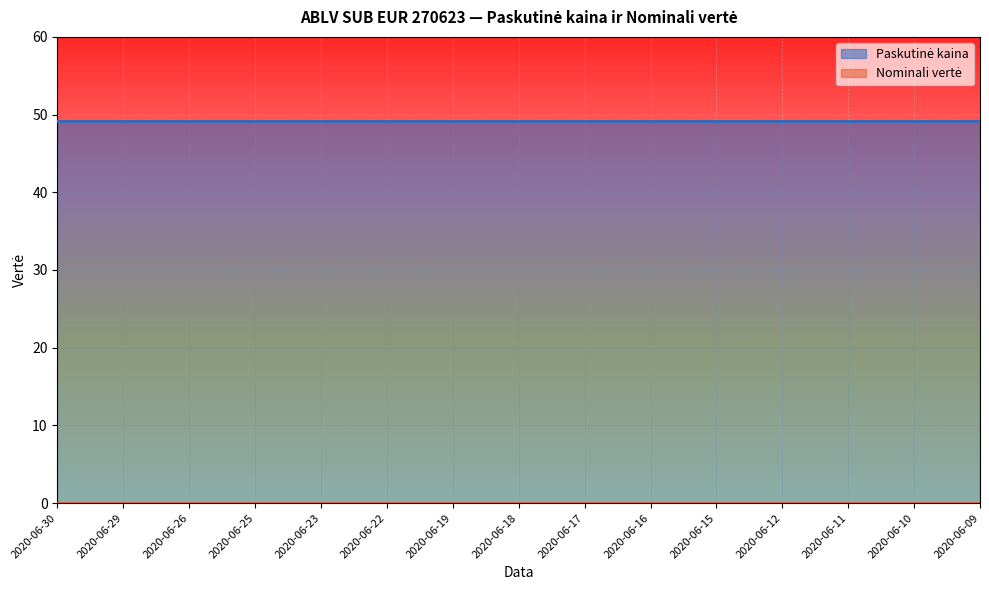

At 2020-06-19, list the series in order from largest to smallest.

Paskutinė kaina, Nominali vertė